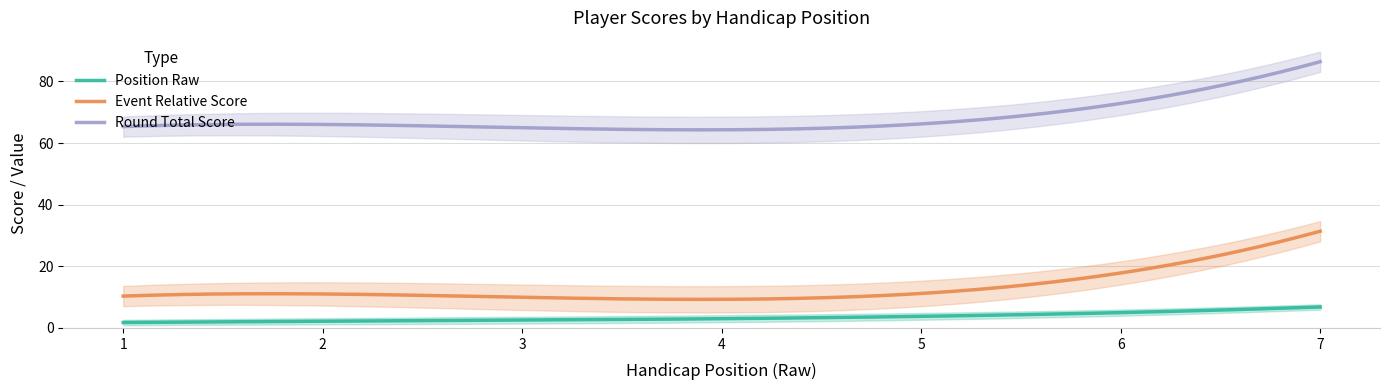

Is the value of position_raw at 4 greater than the value of event_relative_score at 2?

No